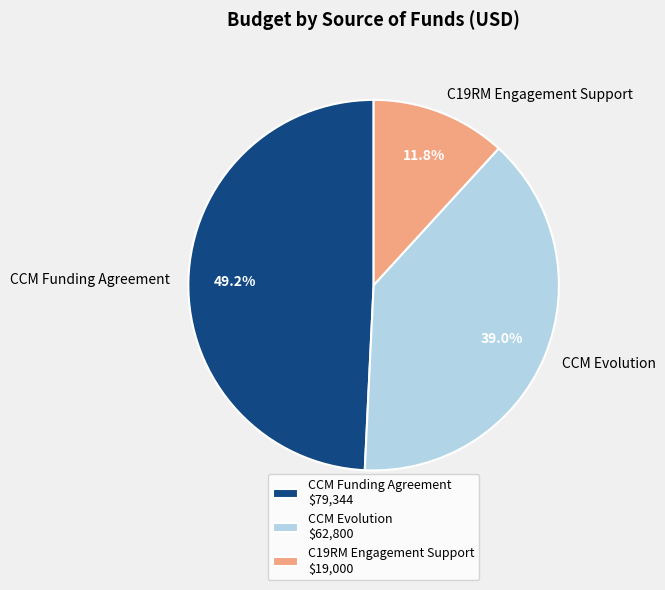

To the nearest percent, what percentage of the pie is CCM Funding Agreement?

49%